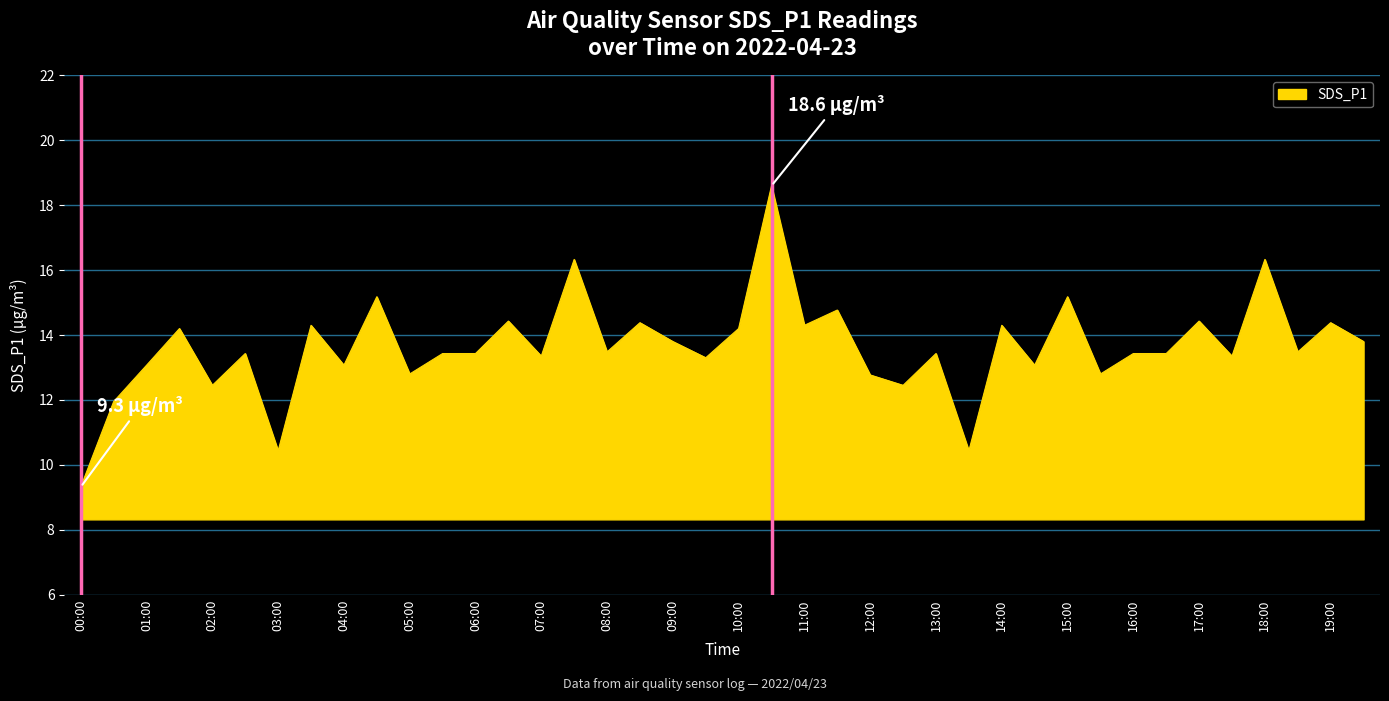

What is the difference between the maximum and minimum values?

9.3